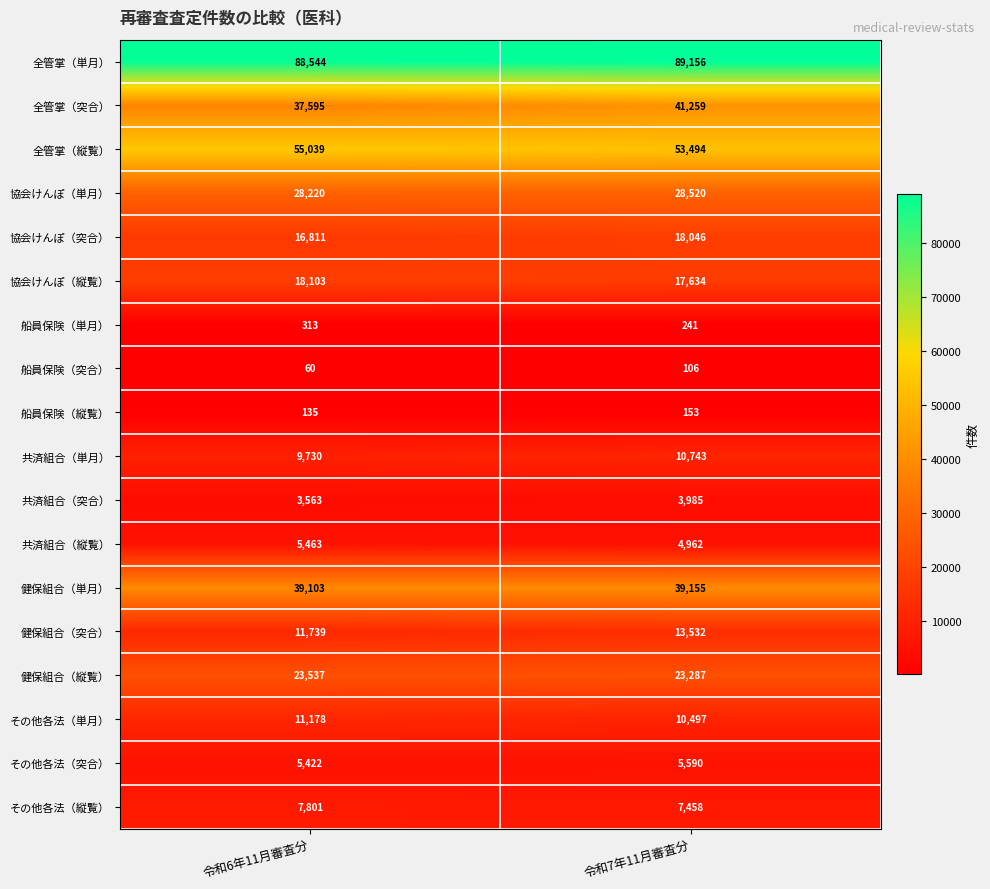

Count the number of data series in this chart.

18